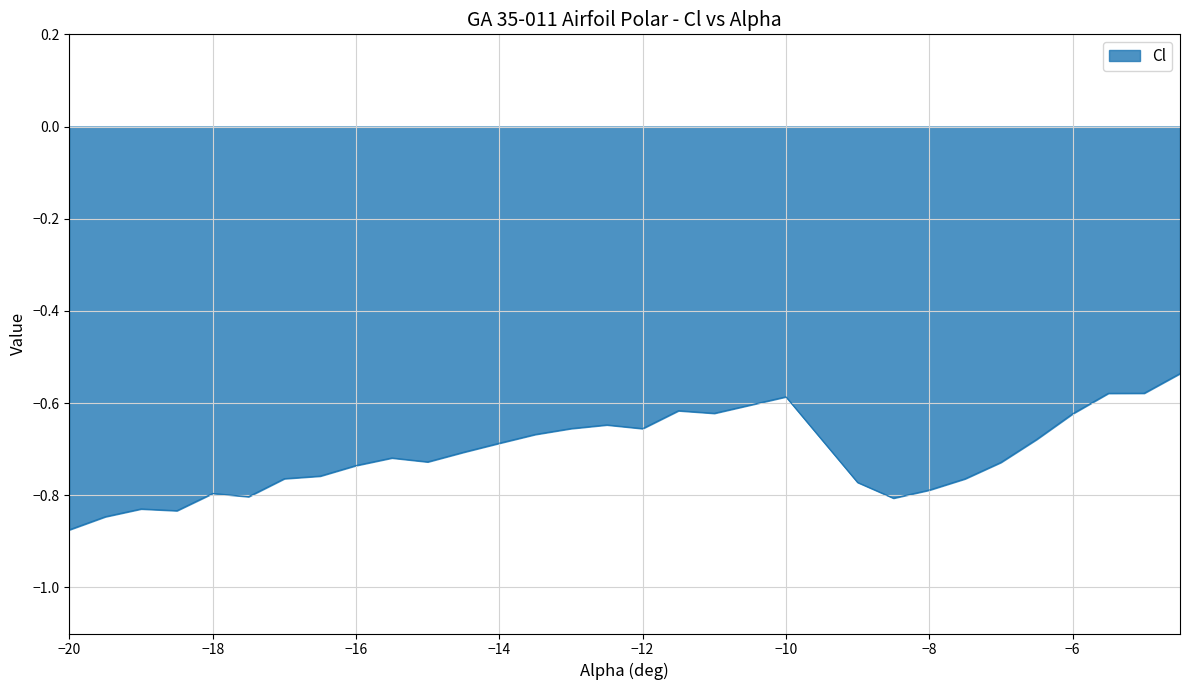

What is the difference between the maximum and minimum values?

0.3